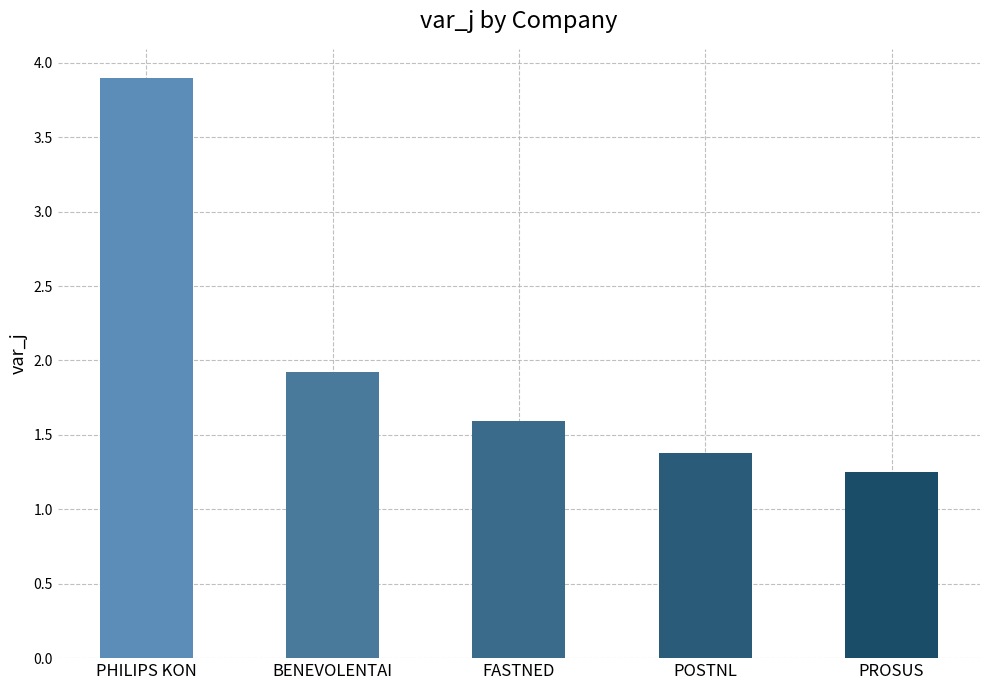

What is the average value?

2.0